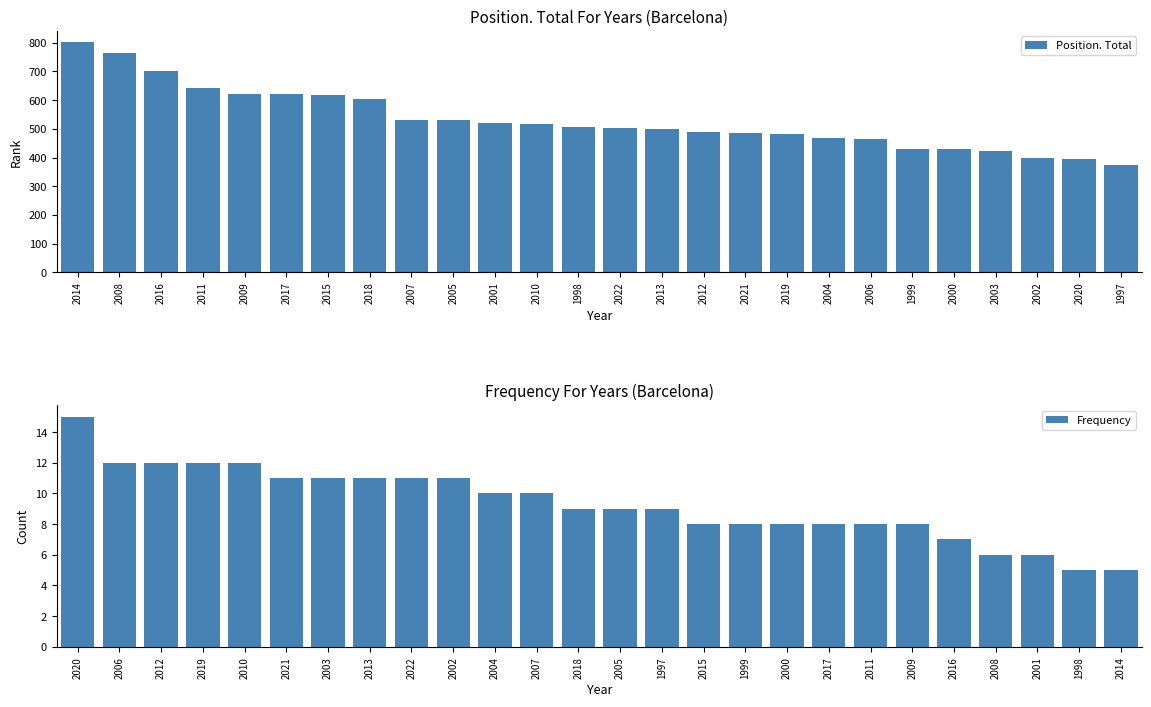

What is the sum of the Position. Total values at 2018 and 2022?

1107